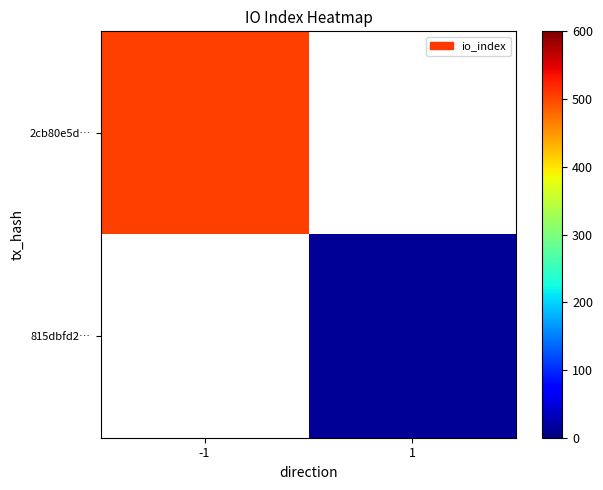

At which label is 2cb80e5d… closest to 505?

-1